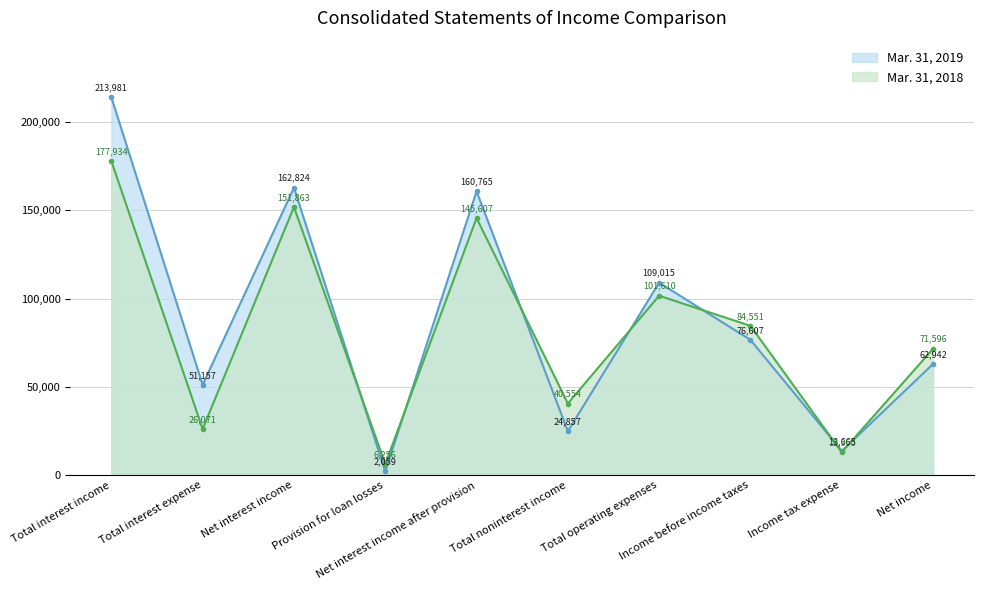

Between which two adjacent categories do Mar. 31, 2018 and Mar. 31, 2019 first intersect?

Net interest income and Provision for loan losses